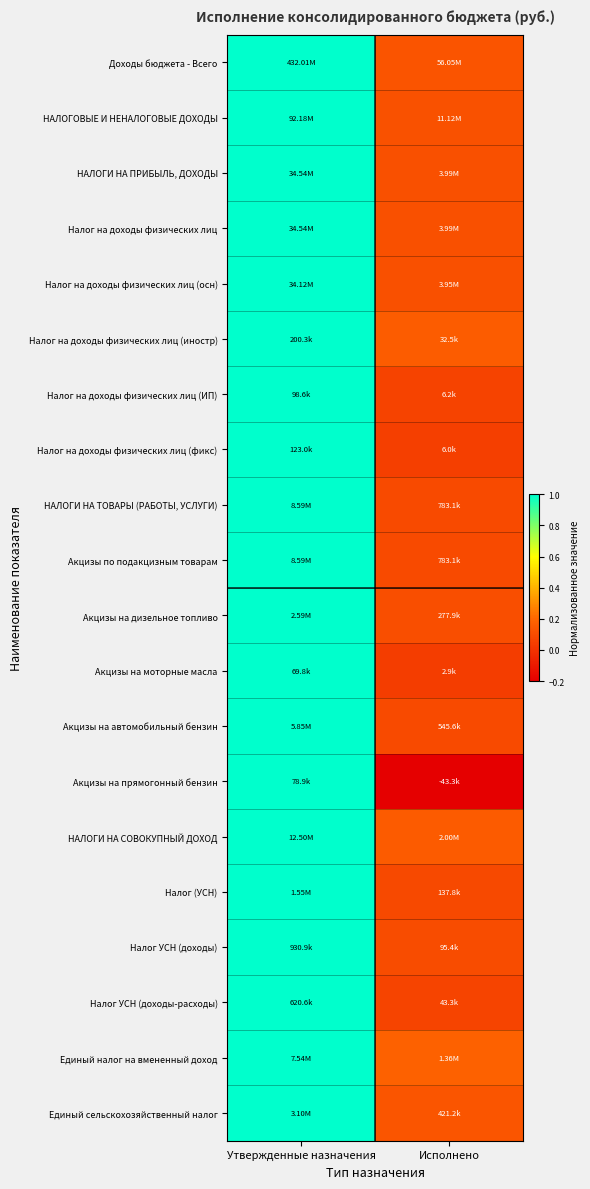

Reading left to right, transcribe all the data shown in this chart.

Доходы бюджета - Всего: Утвержденные назначения=1.0	Исполнено=0.1
НАЛОГОВЫЕ И НЕНАЛОГОВЫЕ ДОХОДЫ: Утвержденные назначения=1.0	Исполнено=0.1
НАЛОГИ НА ПРИБЫЛЬ, ДОХОДЫ: Утвержденные назначения=1.0	Исполнено=0.1
Налог на доходы физических лиц: Утвержденные назначения=1.0	Исполнено=0.1
Налог на доходы физических лиц (осн): Утвержденные назначения=1.0	Исполнено=0.1
Налог на доходы физических лиц (иностр): Утвержденные назначения=1.0	Исполнено=0.2
Налог на доходы физических лиц (ИП): Утвержденные назначения=1.0	Исполнено=0.1
Налог на доходы физических лиц (фикс): Утвержденные назначения=1.0	Исполнено=0.0
НАЛОГИ НА ТОВАРЫ (РАБОТЫ, УСЛУГИ): Утвержденные назначения=1.0	Исполнено=0.1
Акцизы по подакцизным товарам: Утвержденные назначения=1.0	Исполнено=0.1
Акцизы на дизельное топливо: Утвержденные назначения=1.0	Исполнено=0.1
Акцизы на моторные масла: Утвержденные назначения=1.0	Исполнено=0.0
Акцизы на автомобильный бензин: Утвержденные назначения=1.0	Исполнено=0.1
Акцизы на прямогонный бензин: Утвержденные назначения=1.0	Исполнено=-0.5
НАЛОГИ НА СОВОКУПНЫЙ ДОХОД: Утвержденные назначения=1.0	Исполнено=0.2
Налог (УСН): Утвержденные назначения=1.0	Исполнено=0.1
Налог УСН (доходы): Утвержденные назначения=1.0	Исполнено=0.1
Налог УСН (доходы-расходы): Утвержденные назначения=1.0	Исполнено=0.1
Единый налог на вмененный доход: Утвержденные назначения=1.0	Исполнено=0.2
Единый сельскохозяйственный налог: Утвержденные назначения=1.0	Исполнено=0.1